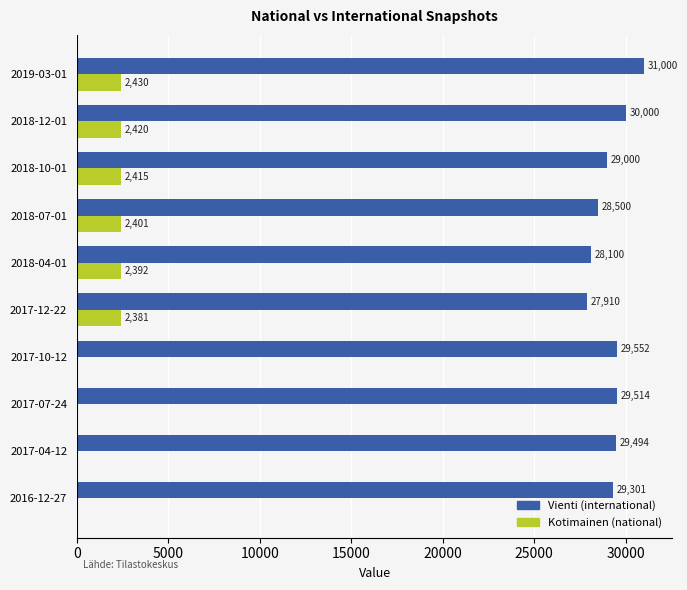

What is the highest value of the Kotimainen (national) series?

2430